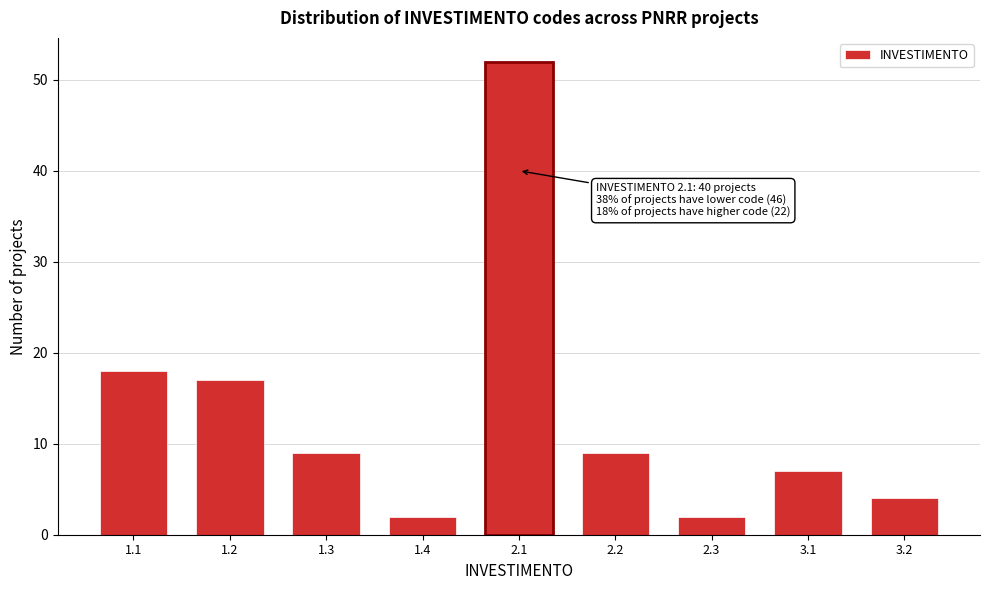

Reading left to right, what are all the values shown in this chart?

18	17	9	2	52	9	2	7	4